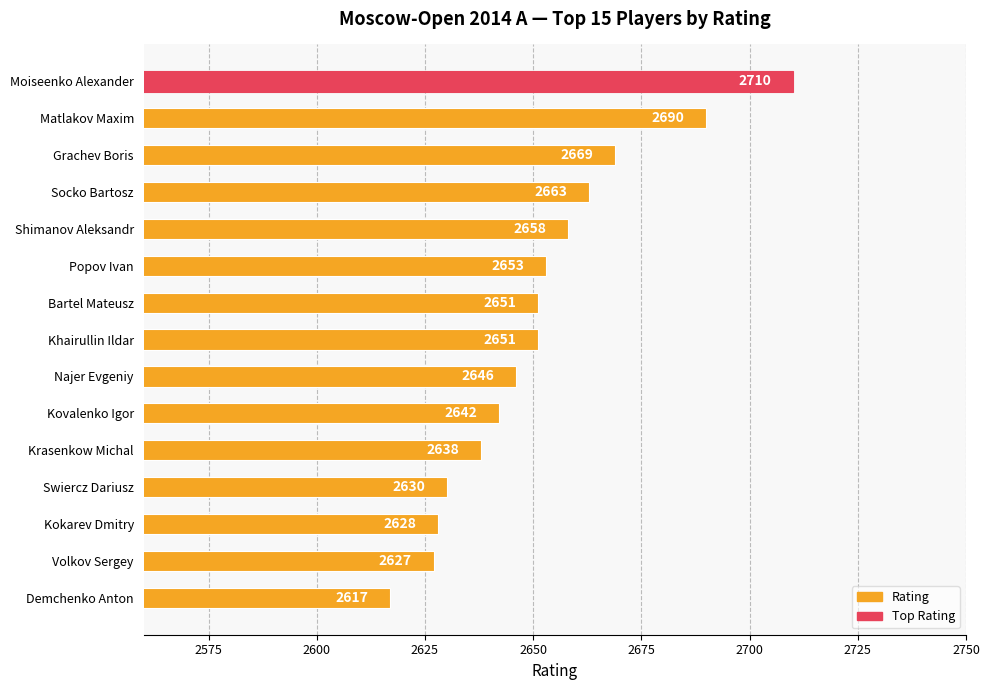

Reading bottom to top, what are all the values shown in this chart?

Demchenko Anton=2617	Volkov Sergey=2627	Kokarev Dmitry=2628	Swiercz Dariusz=2630	Krasenkow Michal=2638	Kovalenko Igor=2642	Najer Evgeniy=2646	Khairullin Ildar=2651	Bartel Mateusz=2651	Popov Ivan=2653	Shimanov Aleksandr=2658	Socko Bartosz=2663	Grachev Boris=2669	Matlakov Maxim=2690	Moiseenko Alexander=2710